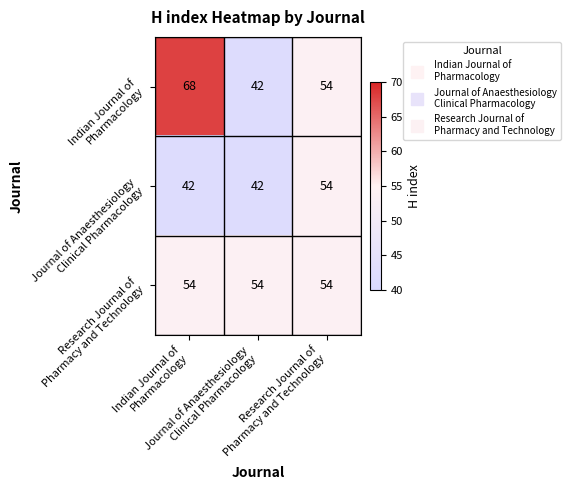

What is the greatest value displayed?

68